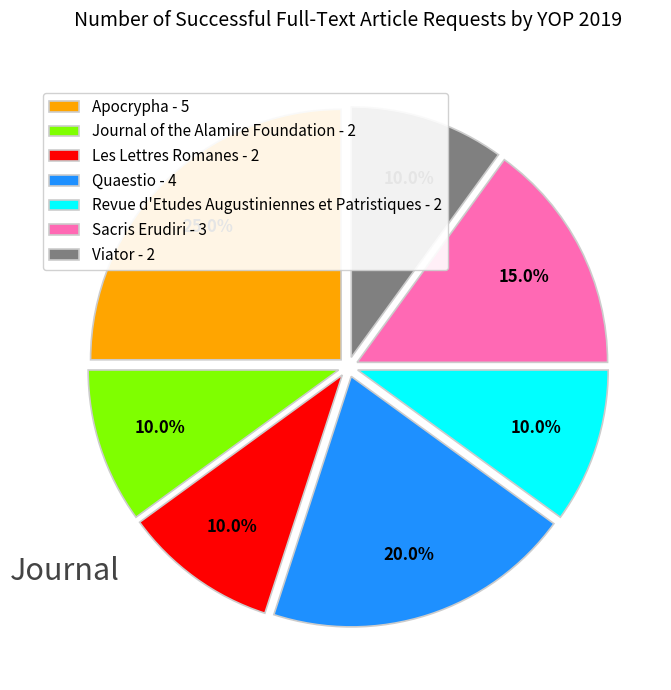

How many slices are in this pie chart?

7